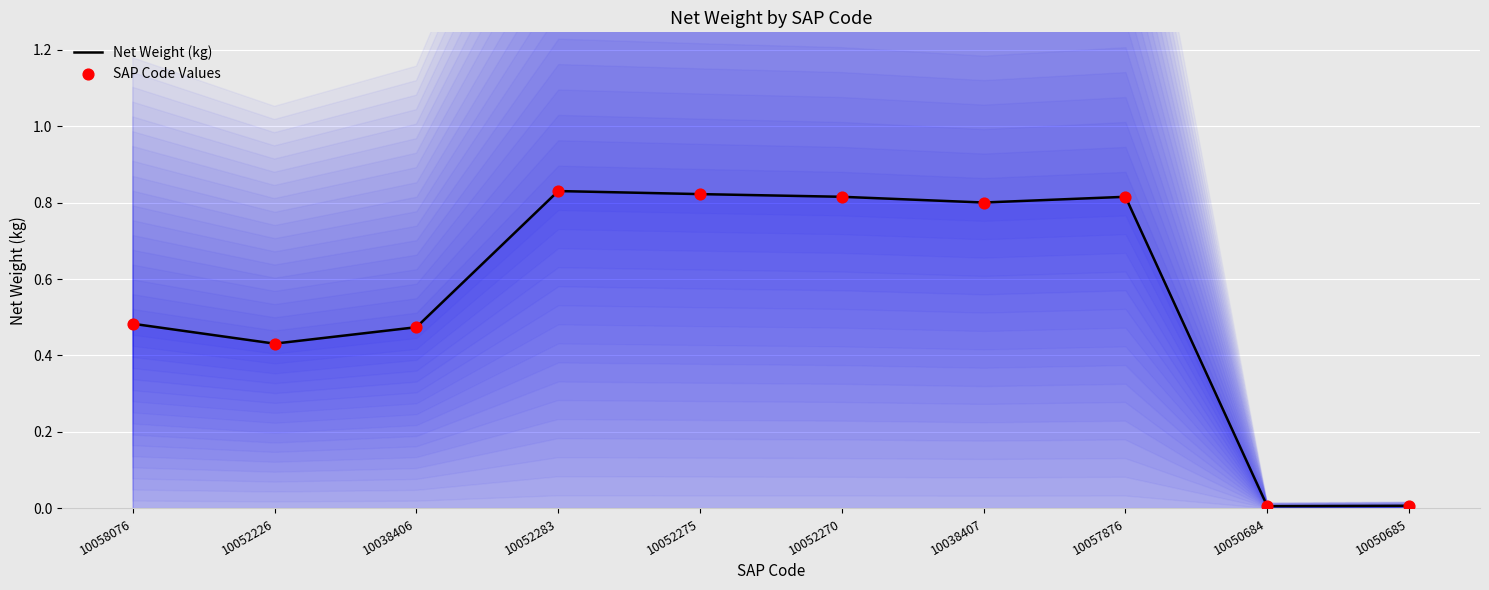

Which series has the largest total across all categories?

Net Weight (kg)